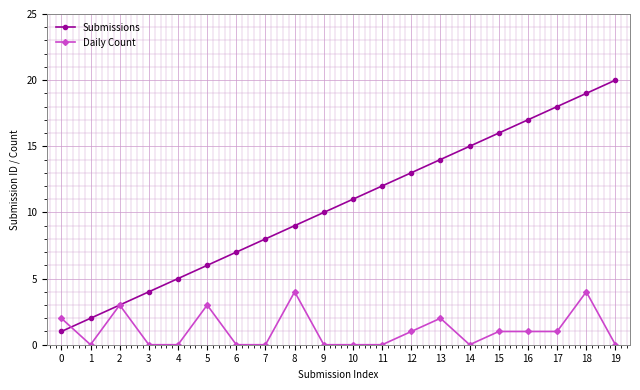

Which series ends up on top after the final intersection of Daily Count and Submissions?

Submissions